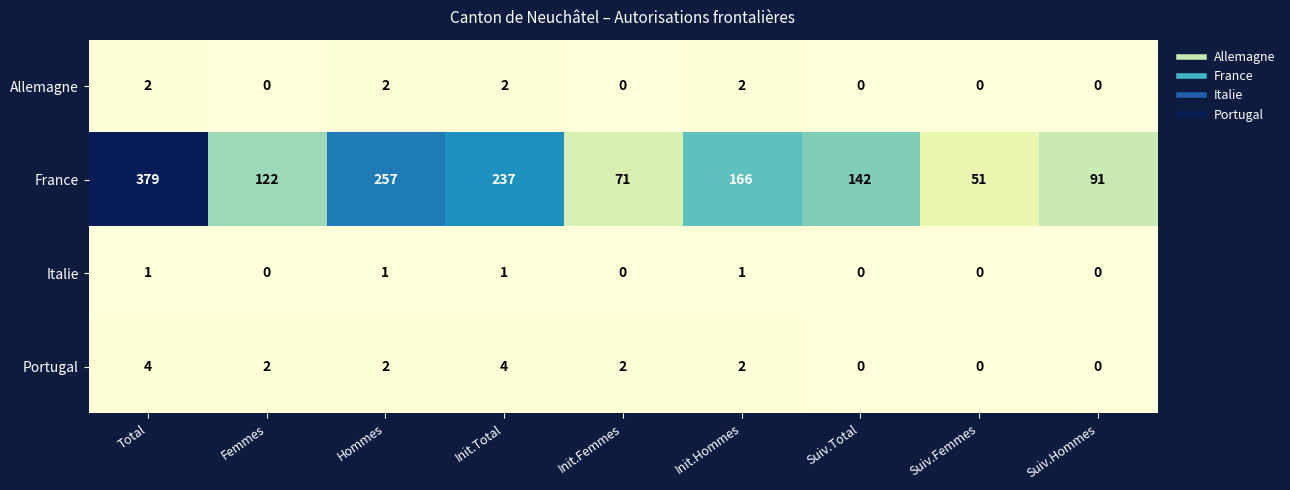

Which series changed the most between Init.Total and Init.Femmes?

France